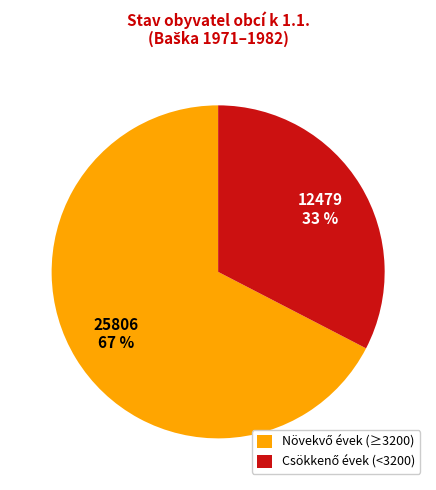

To the nearest percent, what is the average slice percentage?

50%